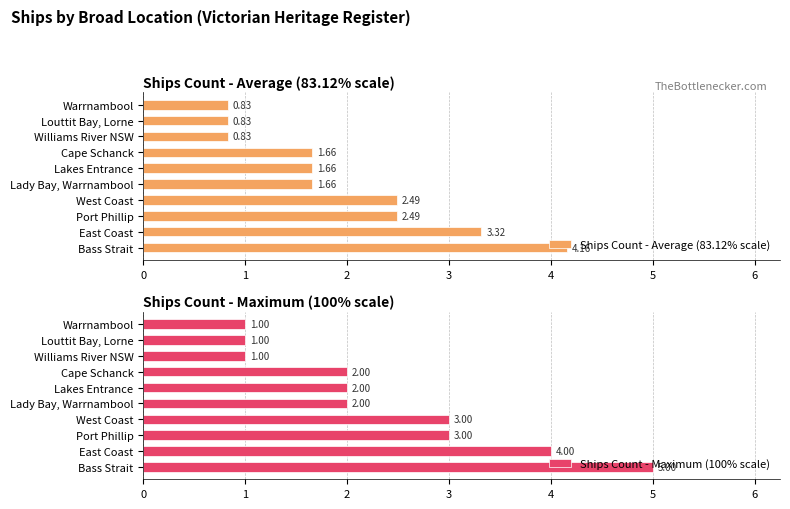

What is the sum of the Ships Count - Average (83.12% scale) values at Warrnambool and Lady Bay, Warrnambool?

2.5